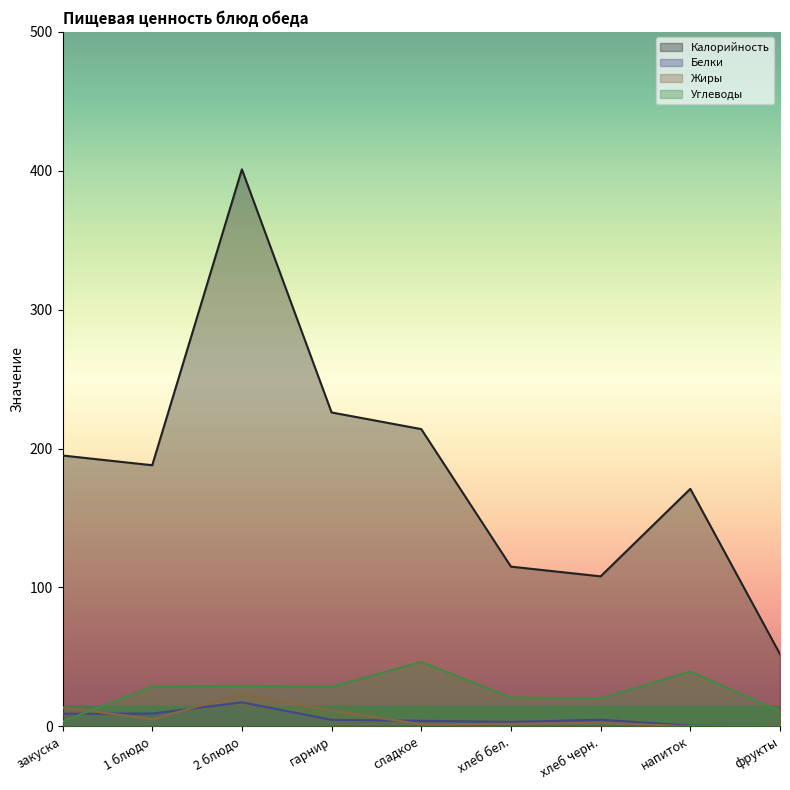

Where is Белки nearest to the value 8?

закуска